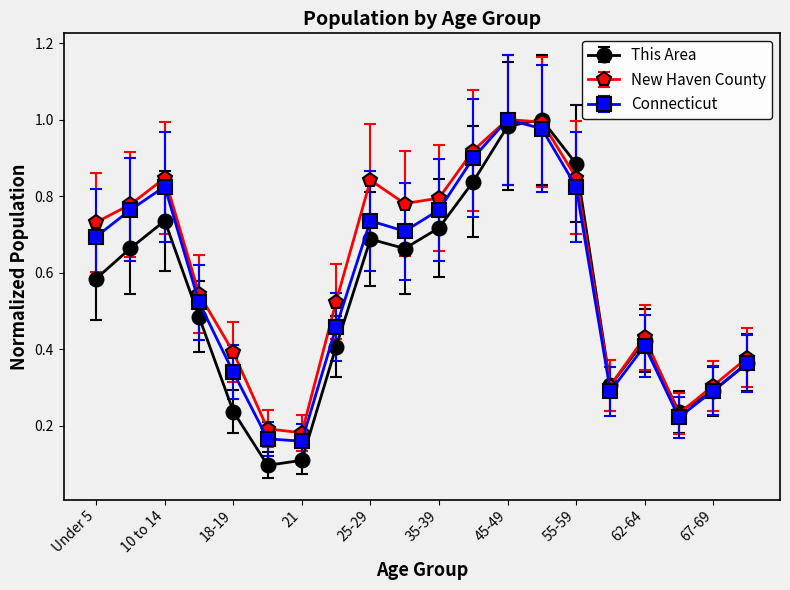

How many data points does each series have?

20